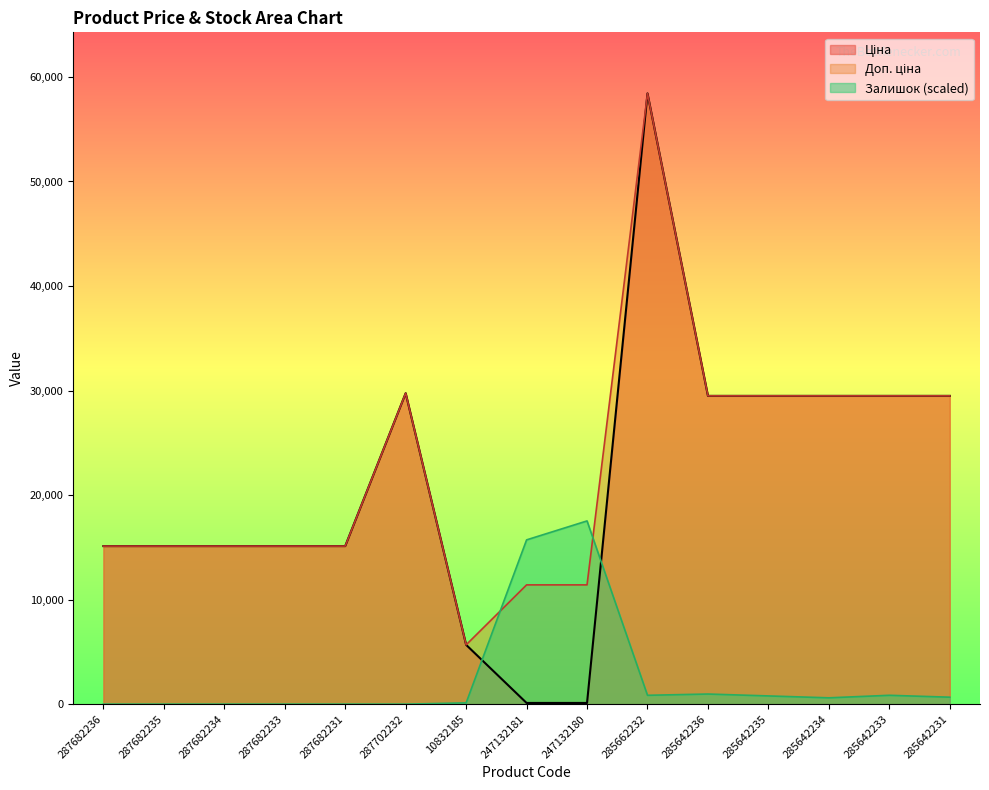

What is the difference between the Залишок values at 285662232 and 247132180?

16681.8